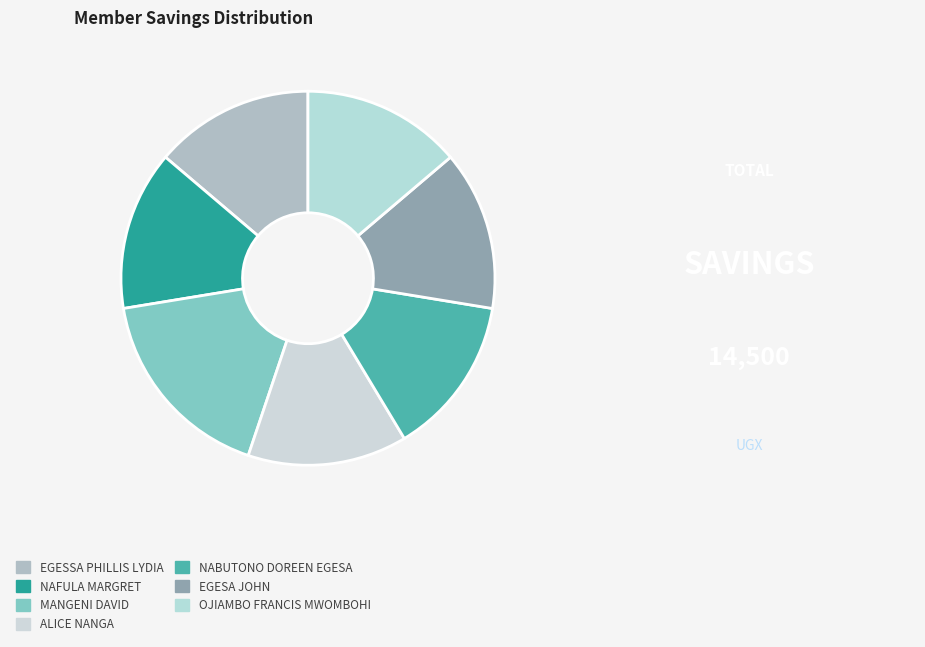

Is the sum of EGESA JOHN and NABUTONO DOREEN EGESA greater than half?

No